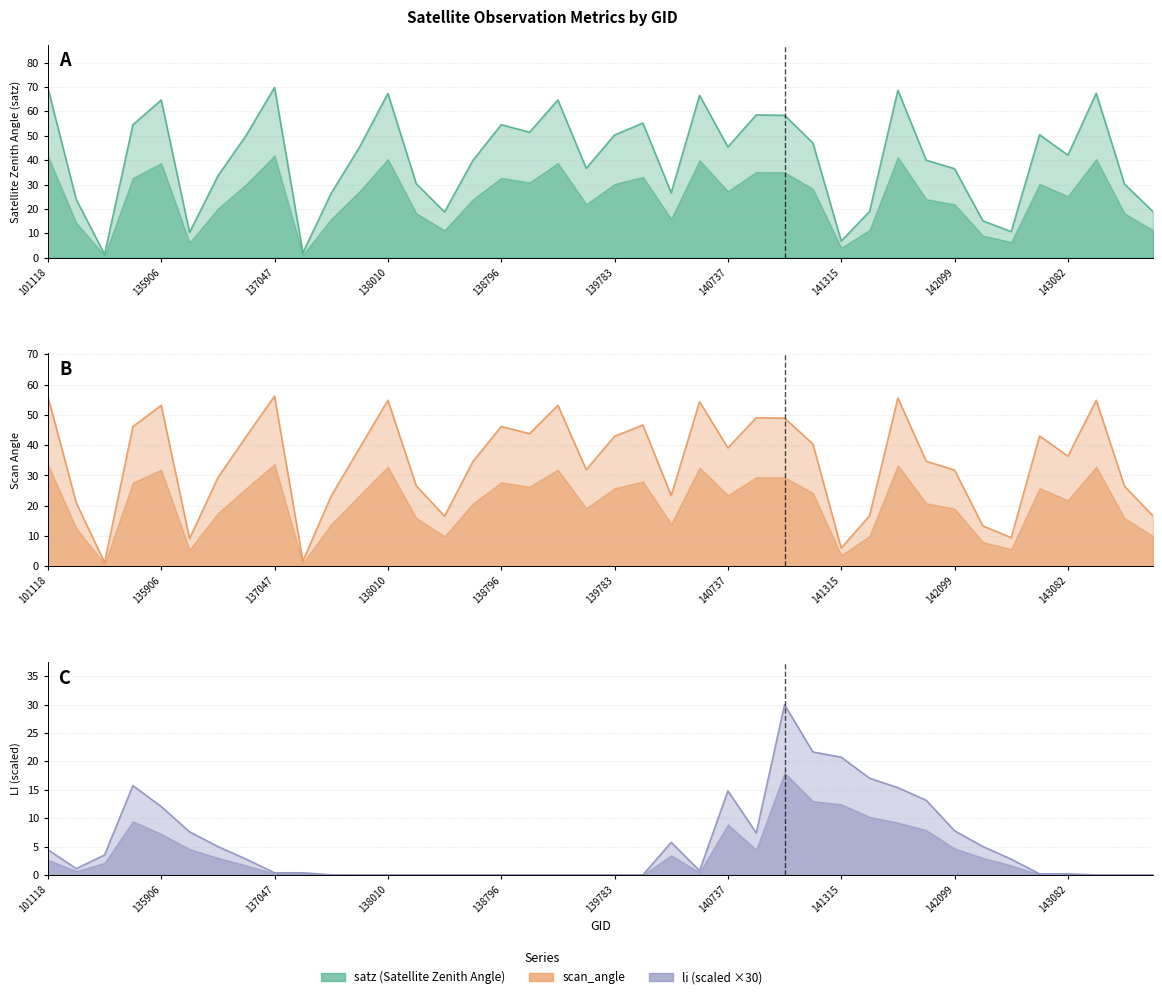

At which category does satz reach its first local valley?

101251